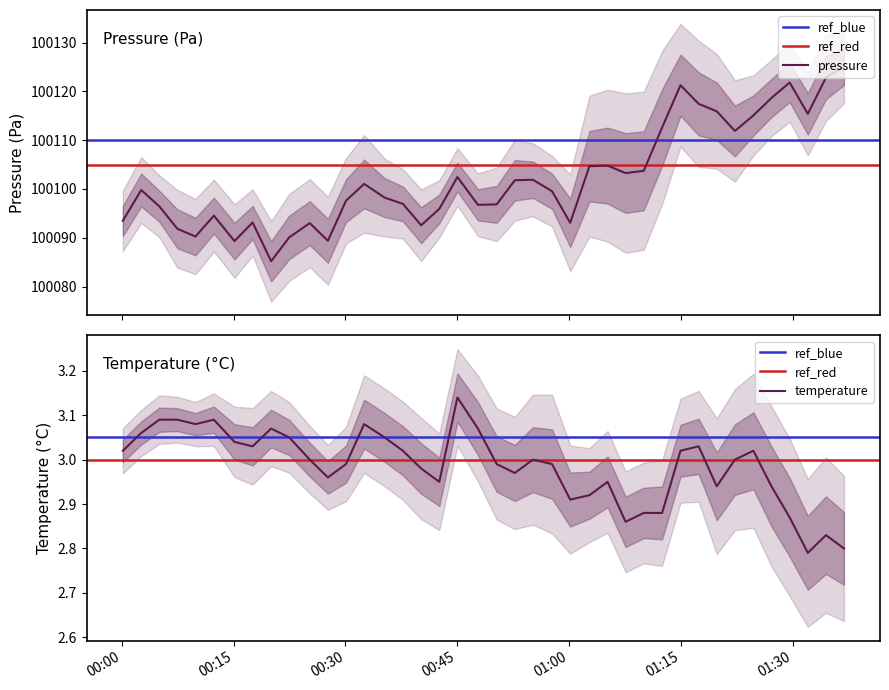

Reading left to right, what are all the values shown in this chart?

pressure: 2023-01-27T00:00:08=100093.5	2023-01-27T00:02:36=100099.8	2023-01-27T00:05:02=100096.4	2023-01-27T00:07:27=100091.8	2023-01-27T00:09:53=100090.2	2023-01-27T00:12:21=100094.5	2023-01-27T00:15:07=100089.3	2023-01-27T00:17:33=100093.1	2023-01-27T00:20:02=100085.2	2023-01-27T00:22:28=100090.1	2023-01-27T00:25:13=100093.0	2023-01-27T00:27:39=100089.4	2023-01-27T00:30:05=100097.6	2023-01-27T00:32:31=100101.0	2023-01-27T00:35:16=100098.2	2023-01-27T00:37:43=100096.9	2023-01-27T00:40:10=100092.6	2023-01-27T00:42:36=100095.9	2023-01-27T00:45:02=100102.4	2023-01-27T00:47:47=100096.8	2023-01-27T00:50:18=100096.8	2023-01-27T00:52:44=100101.8	2023-01-27T00:55:10=100101.9	2023-01-27T00:57:44=100099.5	2023-01-27T01:00:10=100093.1	2023-01-27T01:02:45=100104.7	2023-01-27T01:05:11=100104.8	2023-01-27T01:07:36=100103.2	2023-01-27T01:10:02=100103.7	2023-01-27T01:12:30=100112.6	2023-01-27T01:14:58=100121.2	2023-01-27T01:17:24=100117.4	2023-01-27T01:19:50=100115.9	2023-01-27T01:22:16=100111.9	2023-01-27T01:24:45=100115.1	2023-01-27T01:27:10=100118.6	2023-01-27T01:29:37=100121.8	2023-01-27T01:32:03=100115.4	2023-01-27T01:34:29=100122.8	2023-01-27T01:36:54=100125.1
temperature: 2023-01-27T00:00:08=3.0	2023-01-27T00:02:36=3.1	2023-01-27T00:05:02=3.1	2023-01-27T00:07:27=3.1	2023-01-27T00:09:53=3.1	2023-01-27T00:12:21=3.1	2023-01-27T00:15:07=3.0	2023-01-27T00:17:33=3.0	2023-01-27T00:20:02=3.1	2023-01-27T00:22:28=3.0	2023-01-27T00:25:13=3.0	2023-01-27T00:27:39=3.0	2023-01-27T00:30:05=3.0	2023-01-27T00:32:31=3.1	2023-01-27T00:35:16=3.0	2023-01-27T00:37:43=3.0	2023-01-27T00:40:10=3.0	2023-01-27T00:42:36=3.0	2023-01-27T00:45:02=3.1	2023-01-27T00:47:47=3.1	2023-01-27T00:50:18=3.0	2023-01-27T00:52:44=3.0	2023-01-27T00:55:10=3.0	2023-01-27T00:57:44=3.0	2023-01-27T01:00:10=2.9	2023-01-27T01:02:45=2.9	2023-01-27T01:05:11=3.0	2023-01-27T01:07:36=2.9	2023-01-27T01:10:02=2.9	2023-01-27T01:12:30=2.9	2023-01-27T01:14:58=3.0	2023-01-27T01:17:24=3.0	2023-01-27T01:19:50=2.9	2023-01-27T01:22:16=3.0	2023-01-27T01:24:45=3.0	2023-01-27T01:27:10=2.9	2023-01-27T01:29:37=2.9	2023-01-27T01:32:03=2.8	2023-01-27T01:34:29=2.8	2023-01-27T01:36:54=2.8